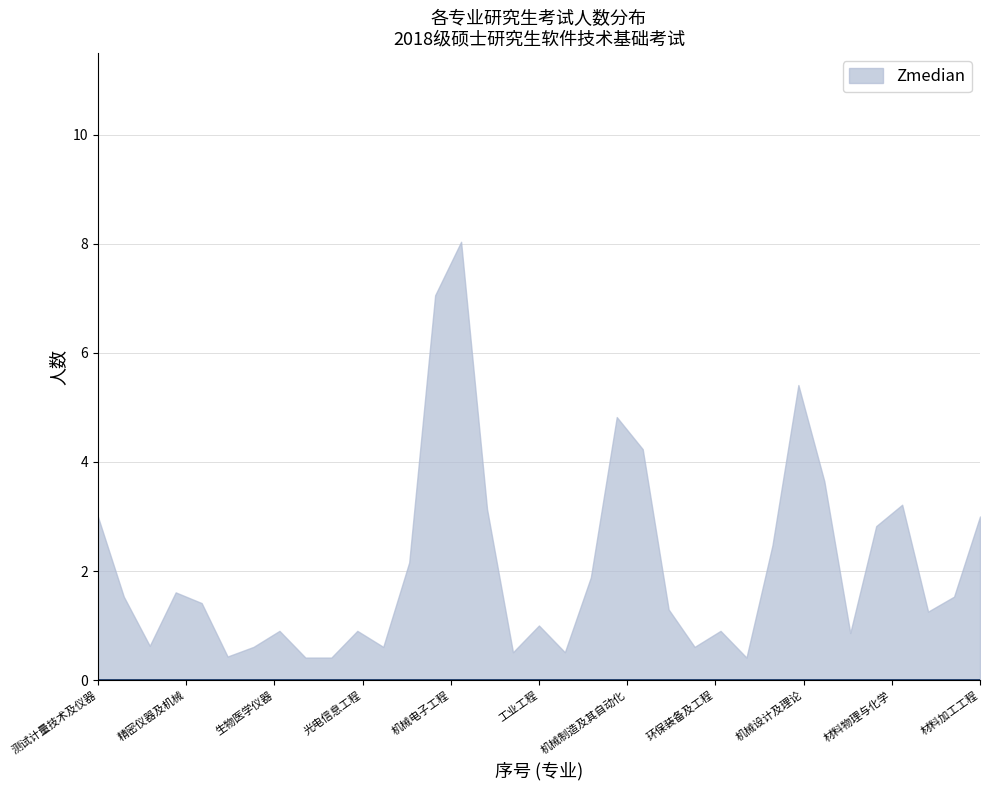

Does the chart have visible grid lines?

Yes